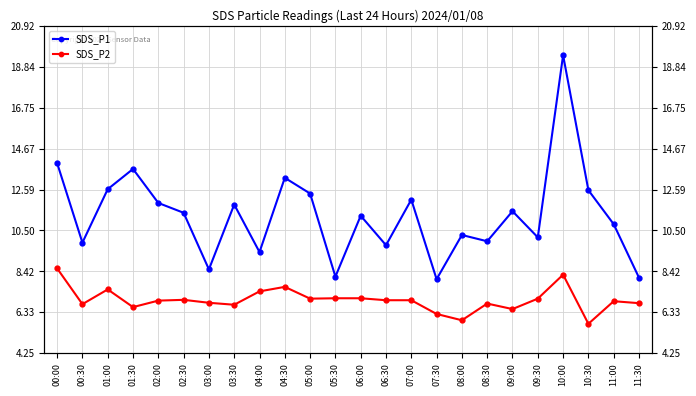

Reading right to left, what are all the values shown in this chart?

SDS_P1: 11:30=8.1	11:00=10.8	10:30=12.6	10:00=19.4	09:30=10.2	09:00=11.5	08:30=9.9	08:00=10.3	07:30=8.0	07:00=12.1	06:30=9.8	06:00=11.2	05:30=8.2	05:00=12.4	04:30=13.2	04:00=9.4	03:30=11.8	03:00=8.5	02:30=11.4	02:00=11.9	01:30=13.6	01:00=12.6	00:30=9.9	00:00=13.9
SDS_P2: 11:30=6.8	11:00=6.9	10:30=5.8	10:00=8.2	09:30=7.0	09:00=6.5	08:30=6.8	08:00=5.9	07:30=6.2	07:00=7.0	06:30=7.0	06:00=7.0	05:30=7.0	05:00=7.0	04:30=7.6	04:00=7.4	03:30=6.7	03:00=6.8	02:30=7.0	02:00=6.9	01:30=6.6	01:00=7.5	00:30=6.8	00:00=8.6